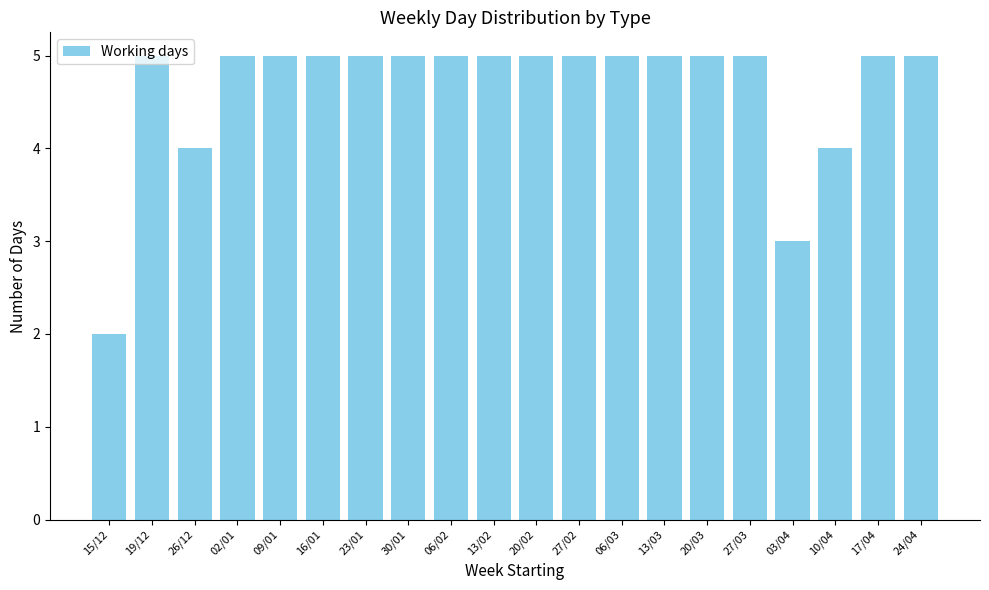

How many values are between 5 and 6?

16